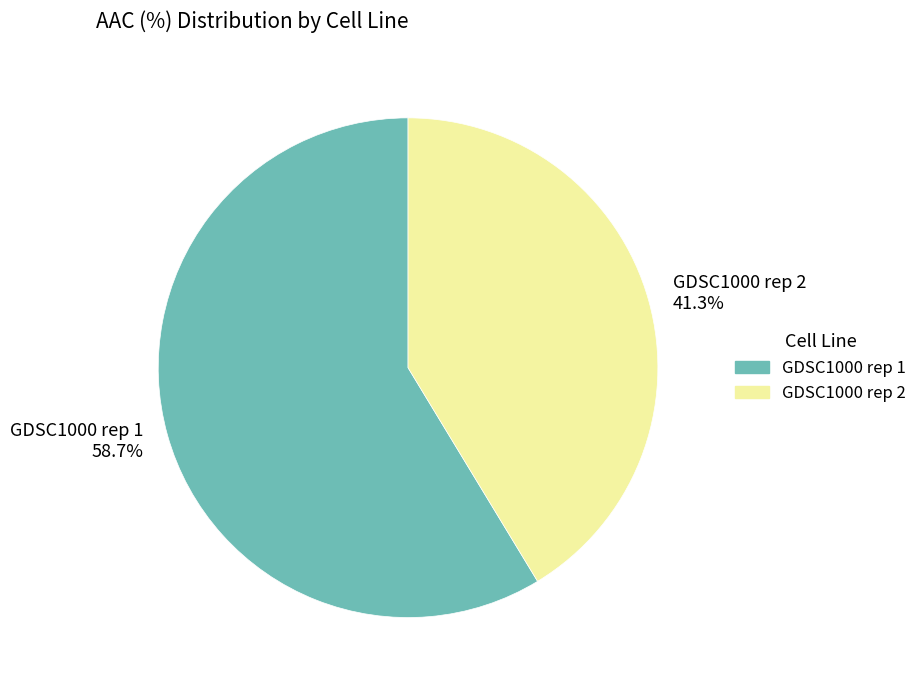

Count the number of slices in the pie.

2